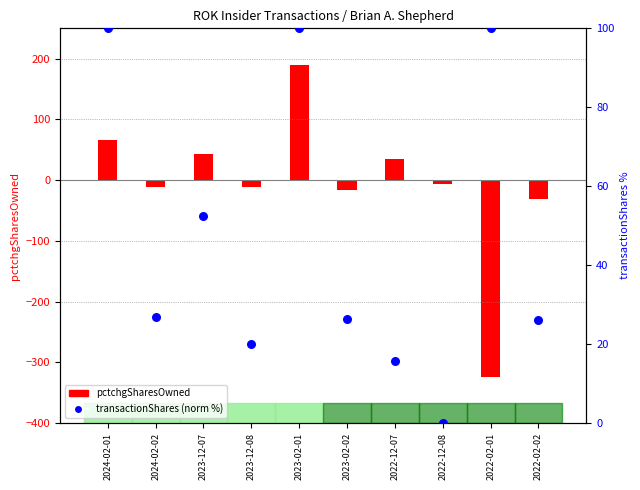

Between 2024-02-02 and 2023-02-02, which is larger?

2024-02-02